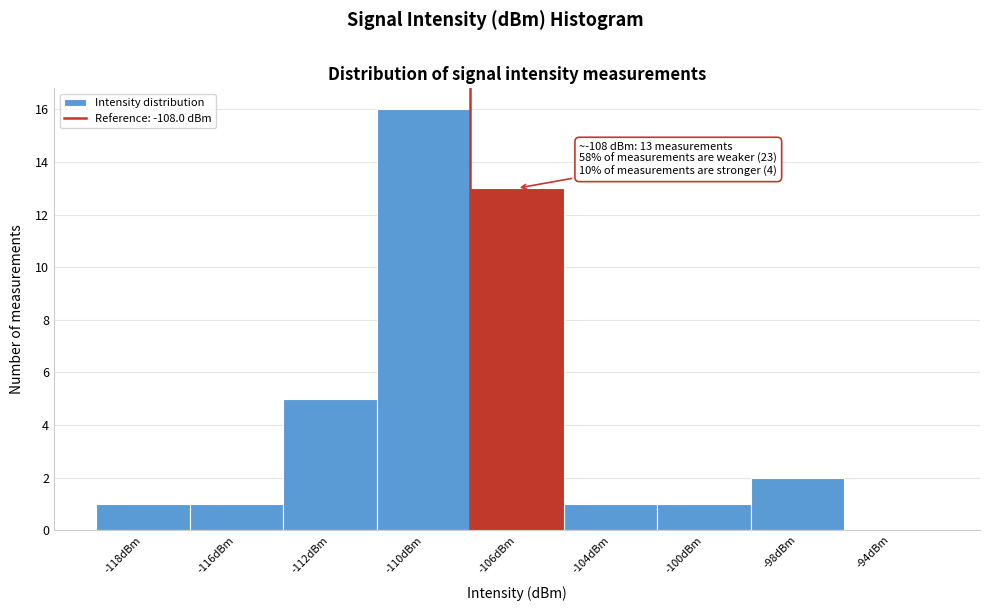

Reading right to left, what are all the values shown in this chart?

-94dBm=0	-98dBm=2	-100dBm=1	-104dBm=1	-106dBm=13	-110dBm=16	-112dBm=5	-116dBm=1	-118dBm=1